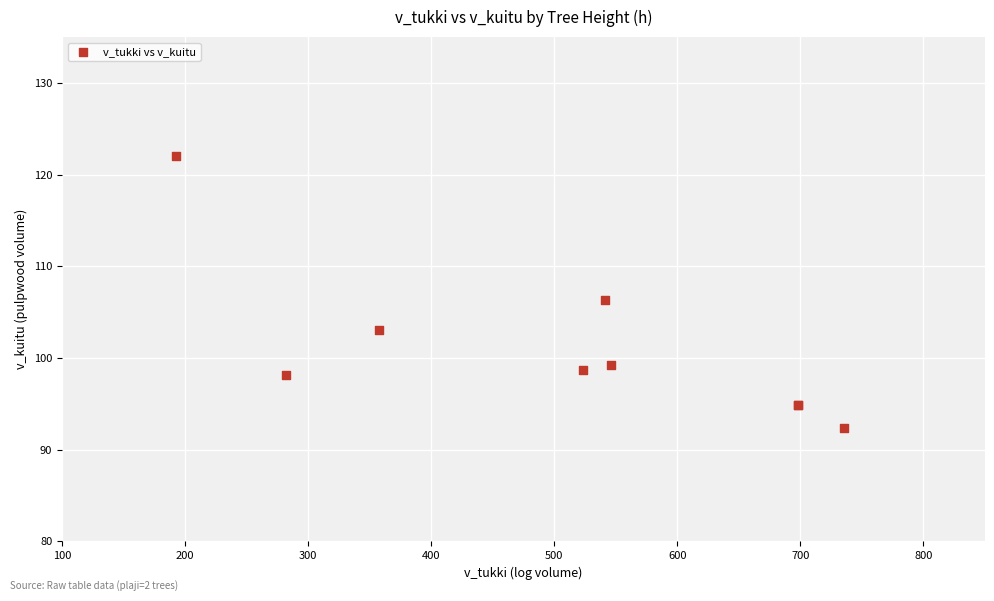

What Y value in the scatter plot is closest to 107?

106.3